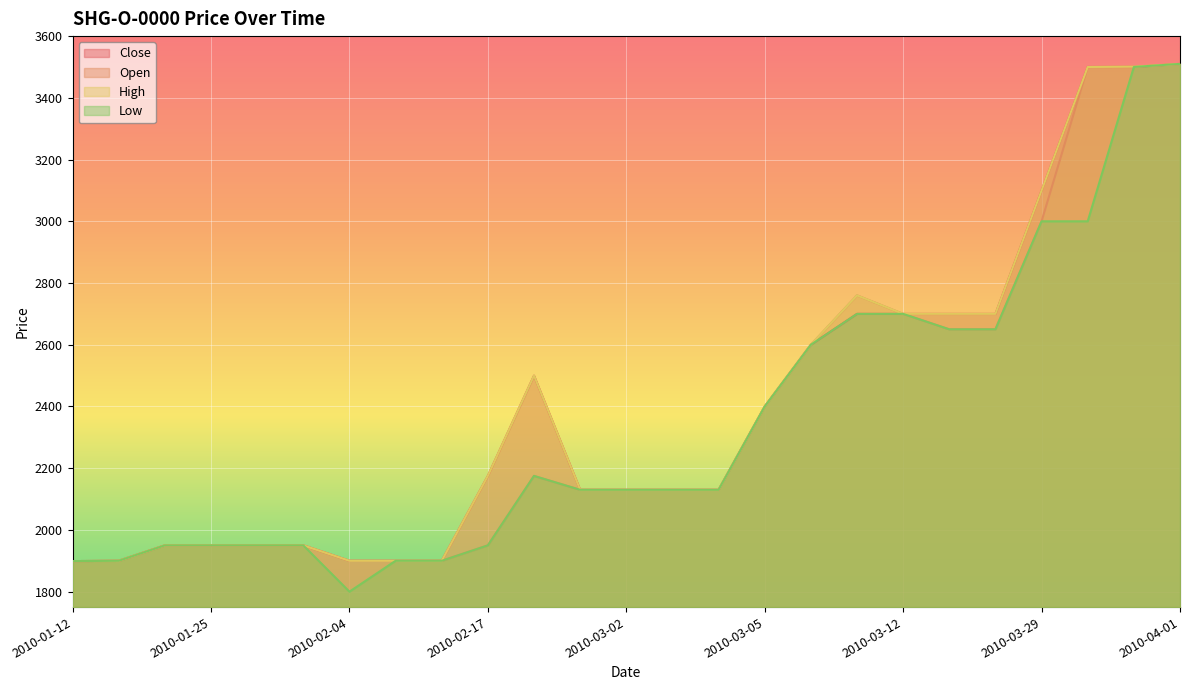

What is the label of the 1st point from the right?

2010-04-01